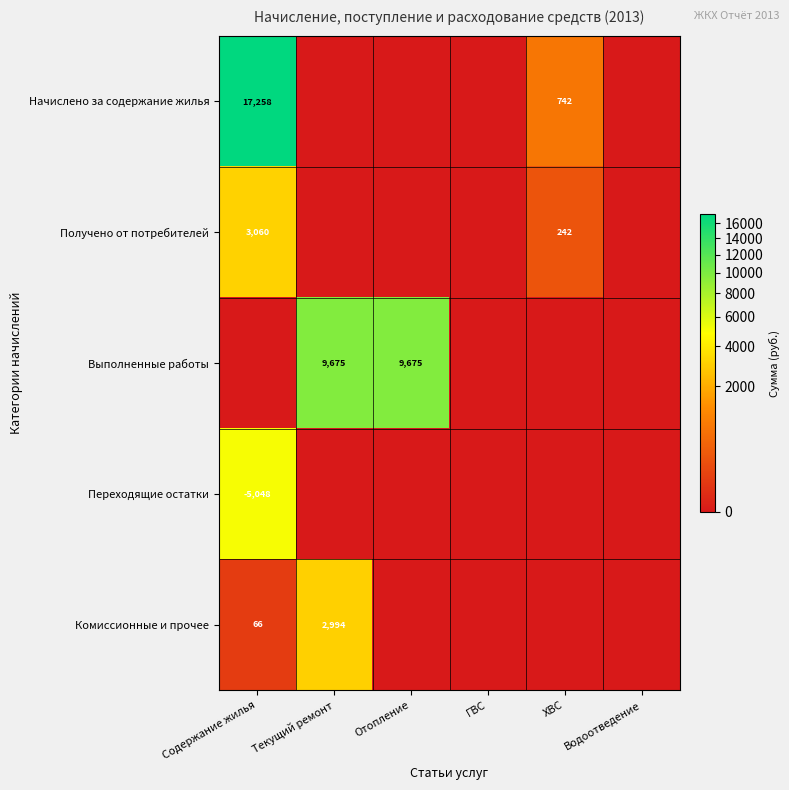

True or false: Начислено за содержание жилья has a value of 1051.4 at ХВС.

False